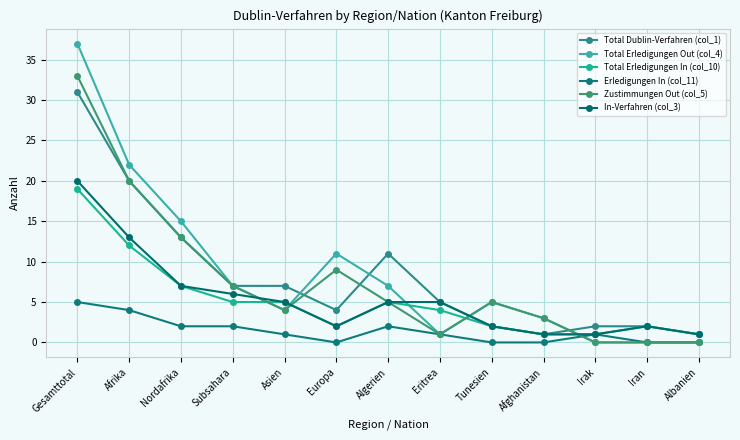

Reading left to right, what are all the values shown in this chart?

Total Dublin-Verfahren (col_1): 31	20	13	7	7	4	11	5	2	1	2	2	1
Total Erledigungen Out (col_4): 37	22	15	7	4	11	7	1	5	3	0	0	0
Total Erledigungen In (col_10): 19	12	7	5	5	2	5	4	2	1	1	2	1
Erledigungen In (col_11): 5	4	2	2	1	0	2	1	0	0	1	0	0
Zustimmungen Out (col_5): 33	20	13	7	4	9	5	1	5	3	0	0	0
In-Verfahren (col_3): 20	13	7	6	5	2	5	5	2	1	1	2	1